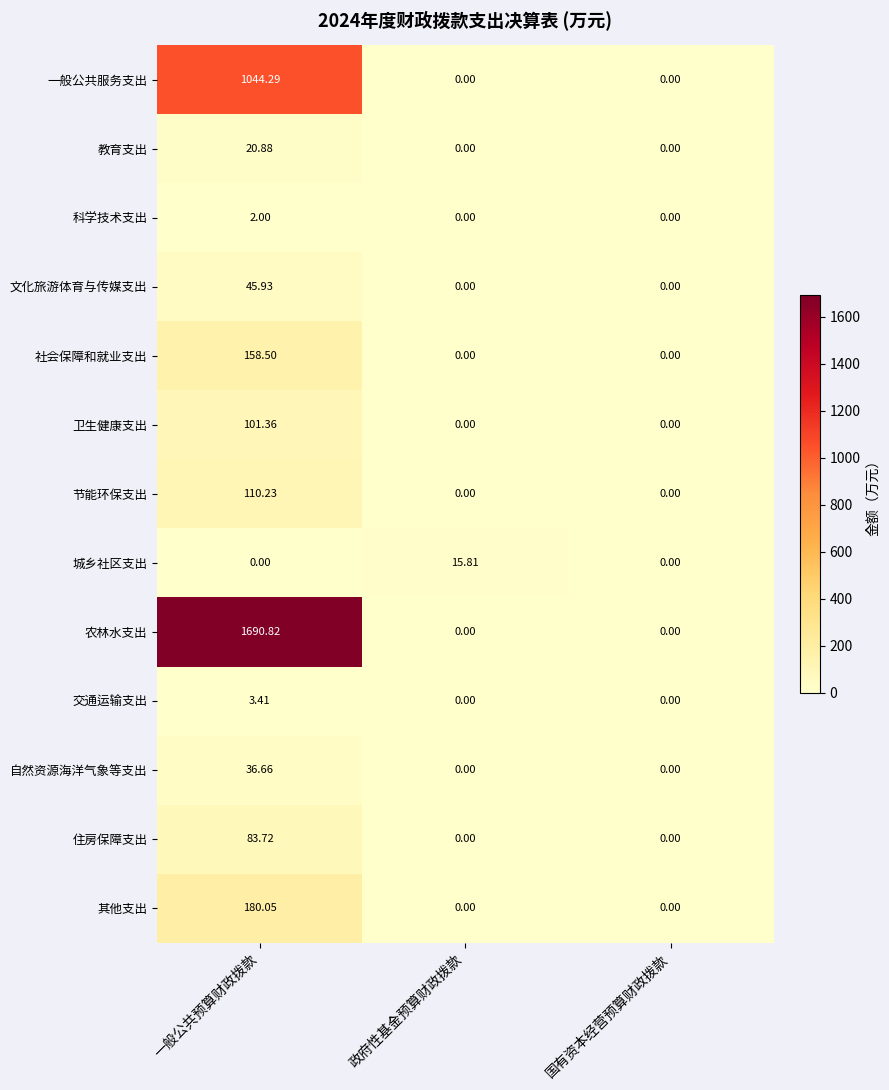

Which series has the widest spread of values?

农林水支出